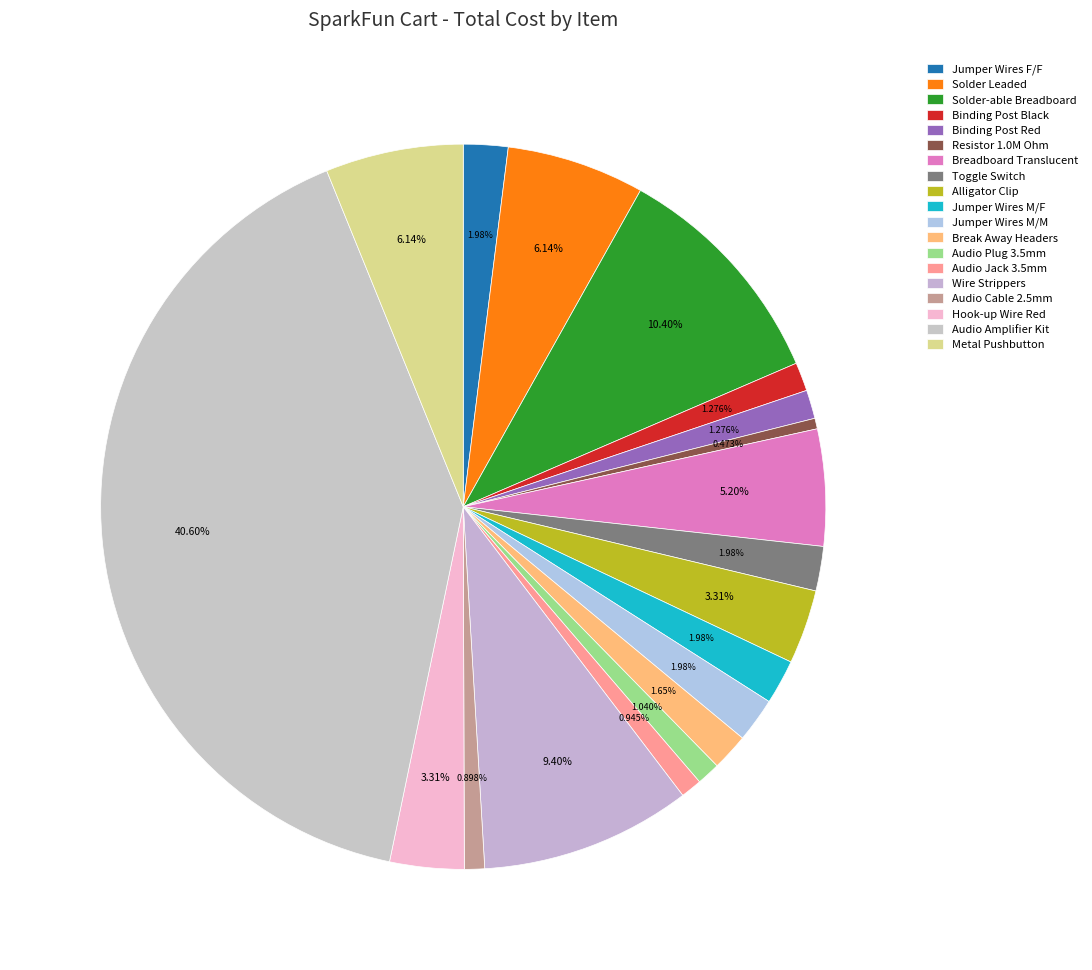

How many segments does this pie chart have?

19